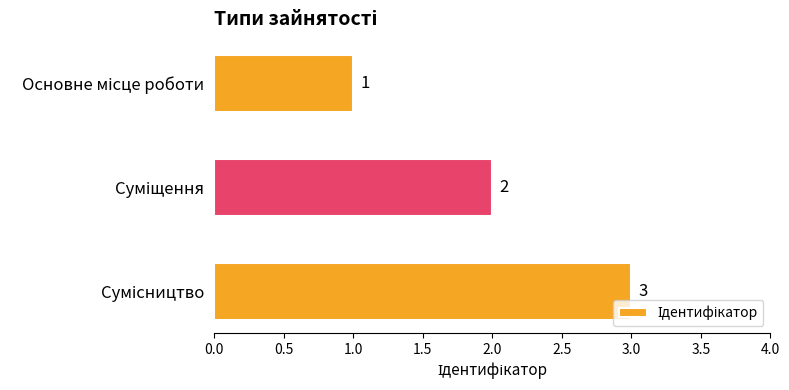

What is the sum of all values?

6